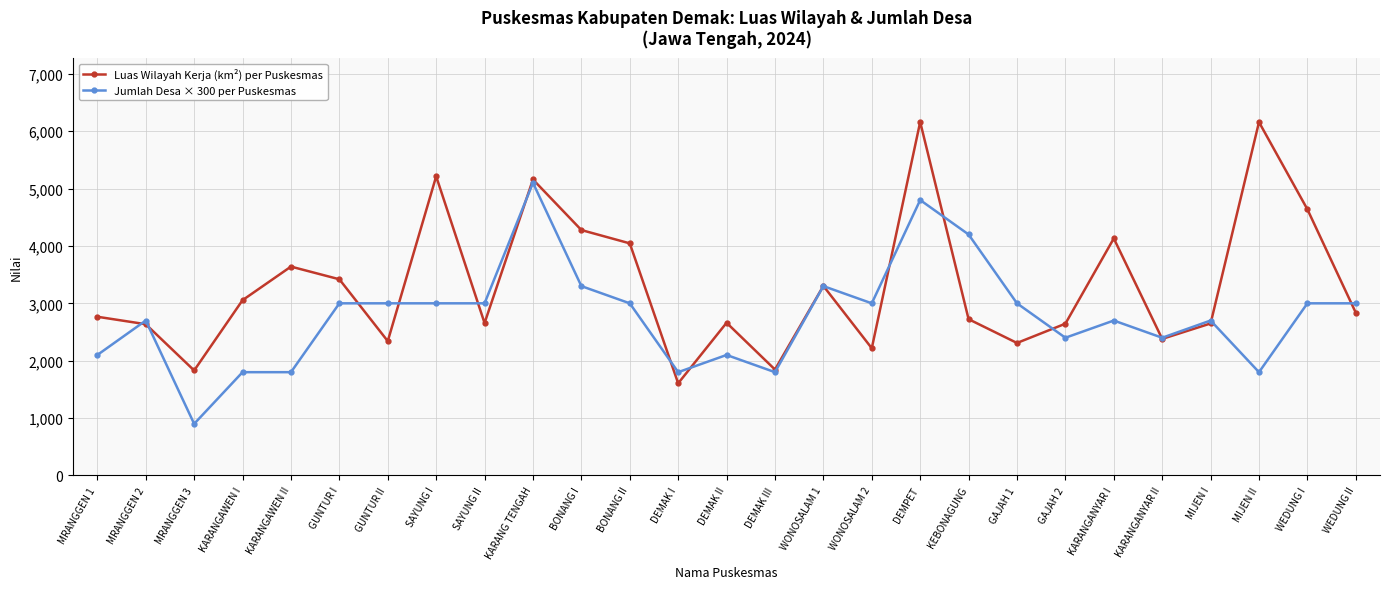

What is the lowest value of the Luas Wilayah Kerja (km²) per Puskesmas series?

1606